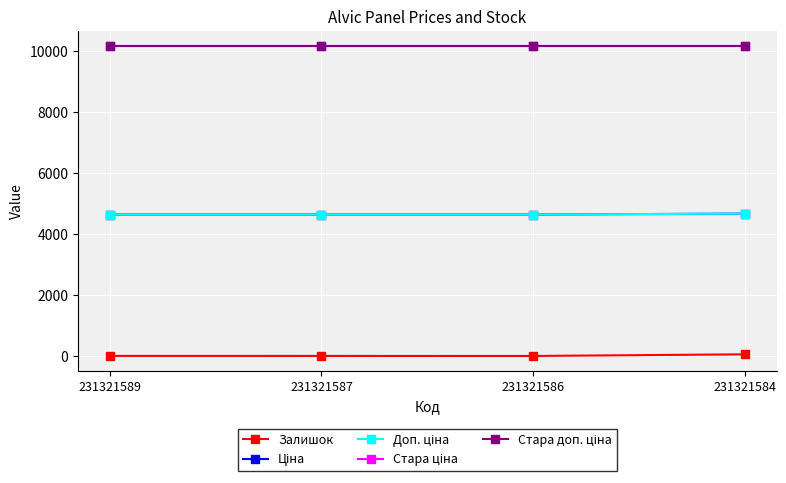

Is this an area chart (filled region under the line)?

No